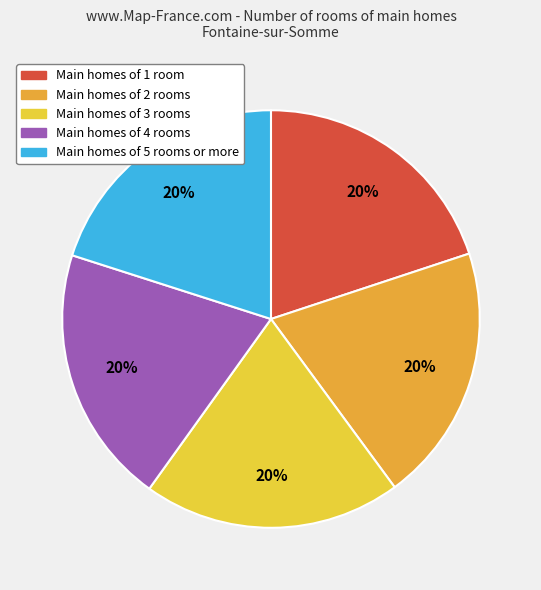

To the nearest percent, what percentage of the pie is Main homes of 5 rooms or more?

20%